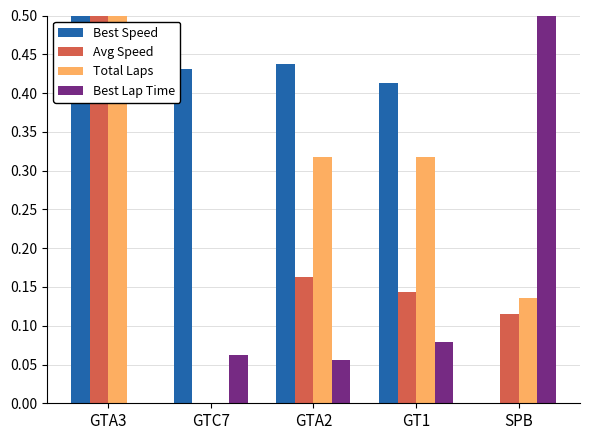

Is it true that Total Laps equals 0.0 at GTC7?

True